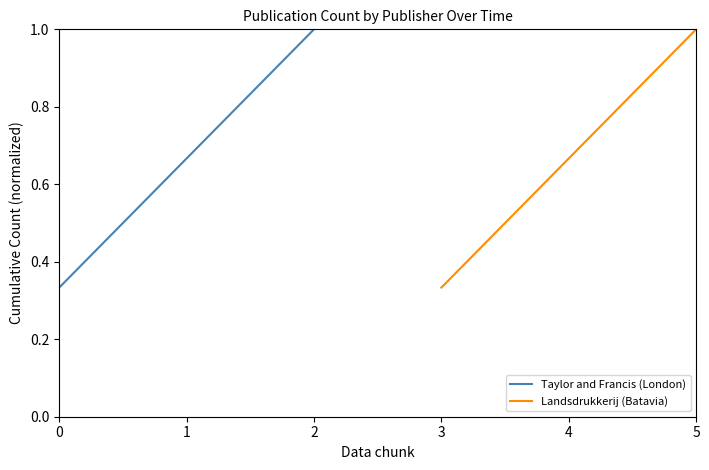

Reading left to right, extract all data points from this chart.

Taylor and Francis (London): 0.3	0.7	1.0
Landsdrukkerij (Batavia): 0.3	0.7	1.0